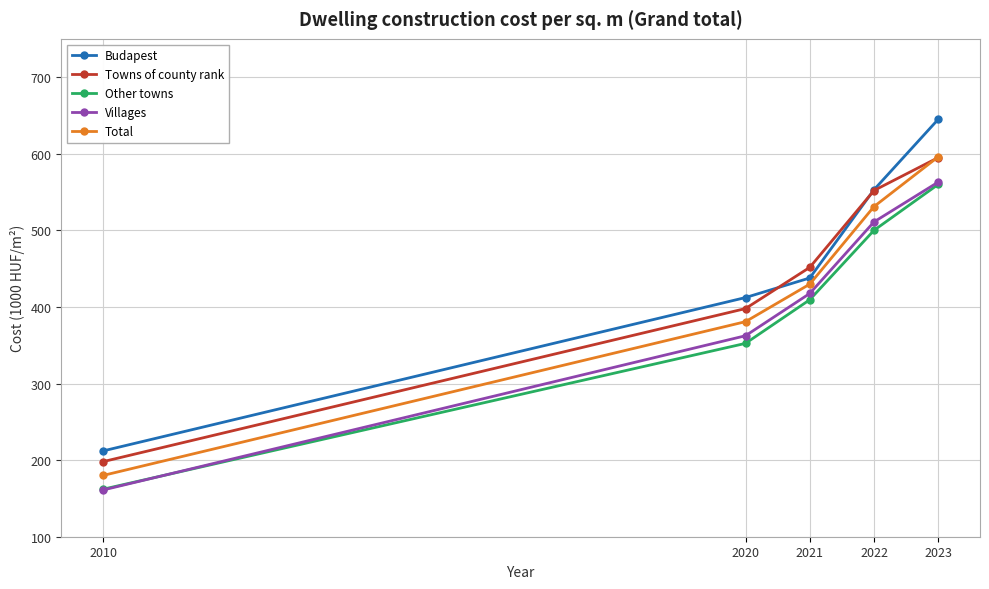

Reading left to right, transcribe all the data shown in this chart.

Budapest: 2010=212.0	2020=412.2	2021=437.8	2022=553.0	2023=645.0
Towns of county rank: 2010=198.0	2020=397.9	2021=451.6	2022=552.0	2023=595.0
Other towns: 2010=162.0	2020=352.4	2021=409.4	2022=500.0	2023=560.0
Villages: 2010=161.0	2020=362.4	2021=417.6	2022=511.0	2023=563.0
Total: 2010=180.0	2020=380.8	2021=429.7	2022=531.0	2023=596.0